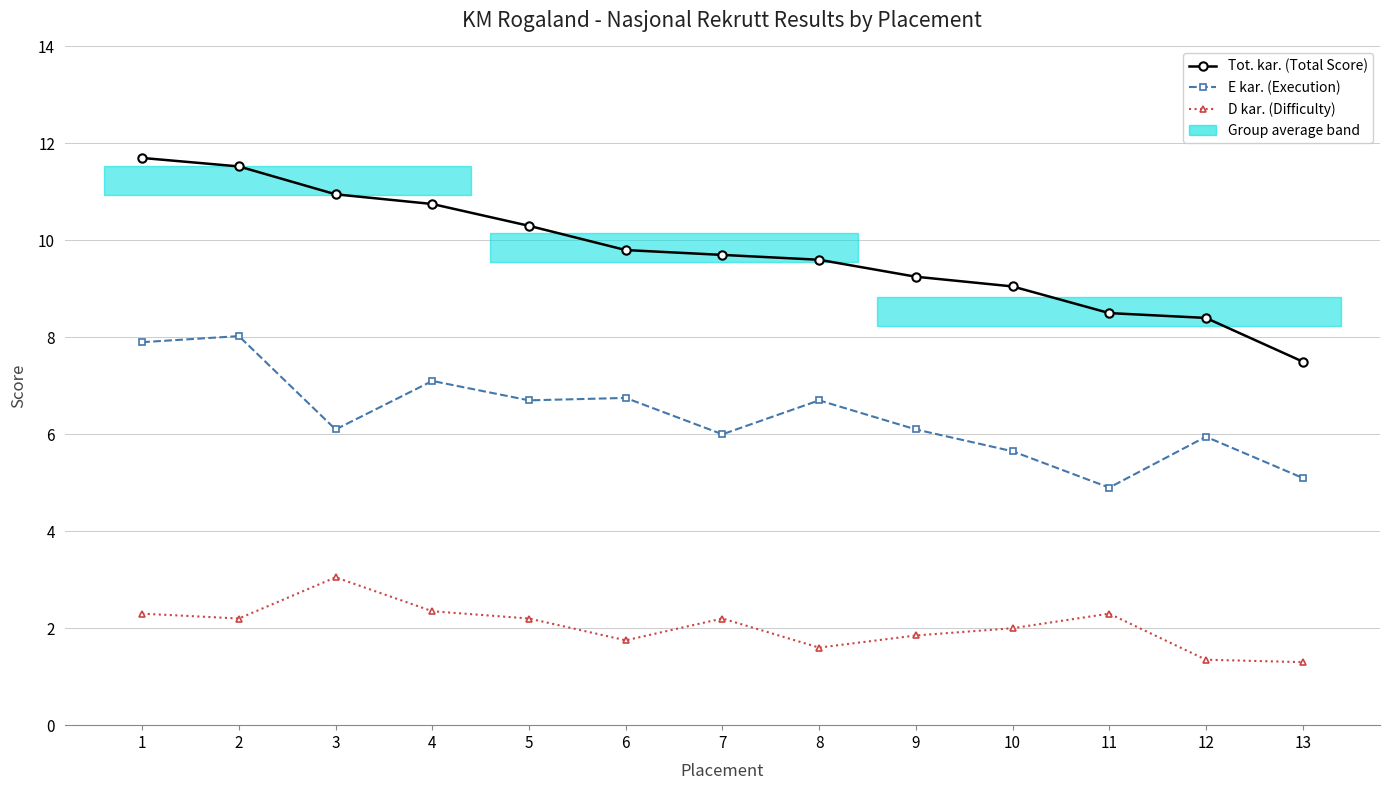

At which category is the sum across all series the highest?

1